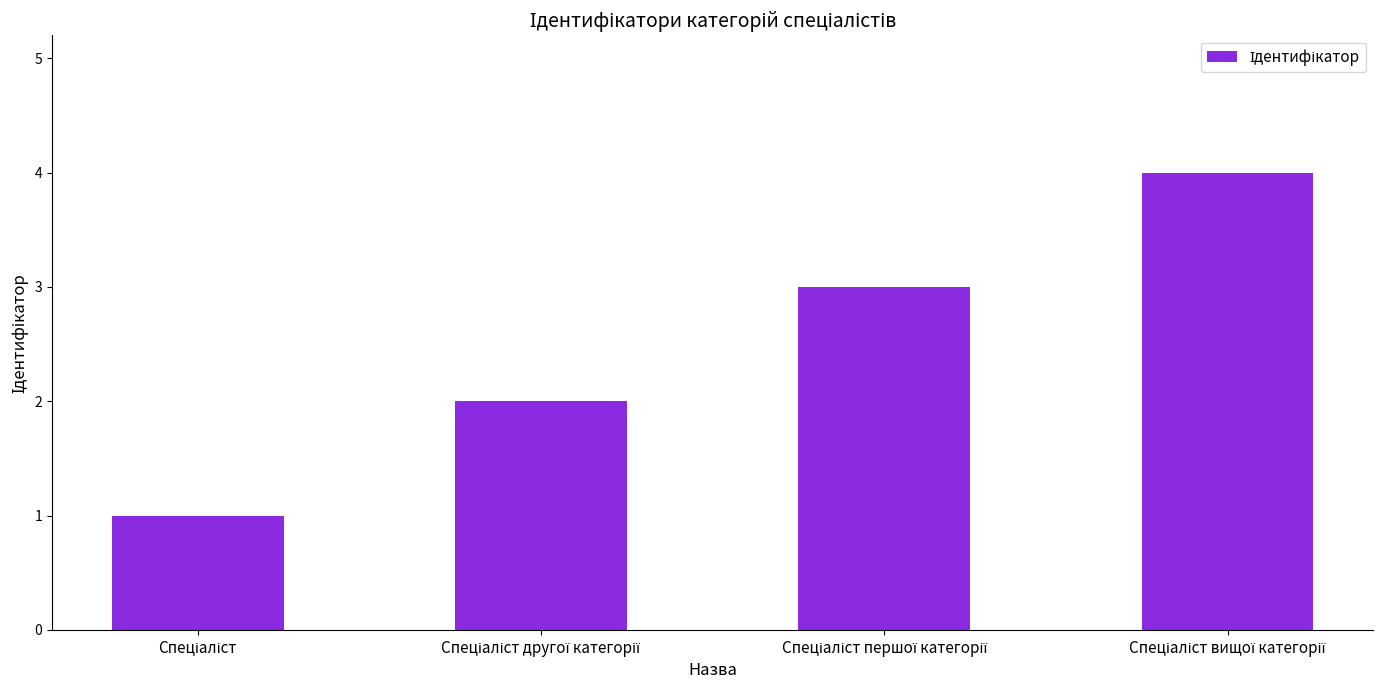

What is the difference between the maximum and minimum values?

3